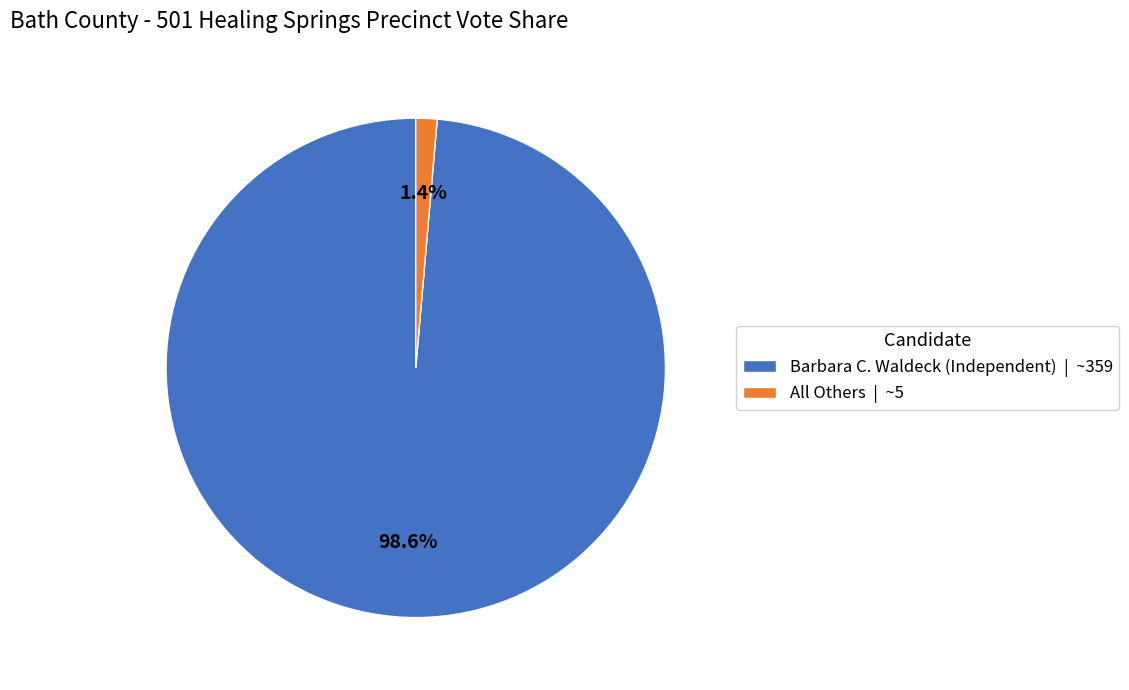

What portion of the pie excludes All Others?

98.6%